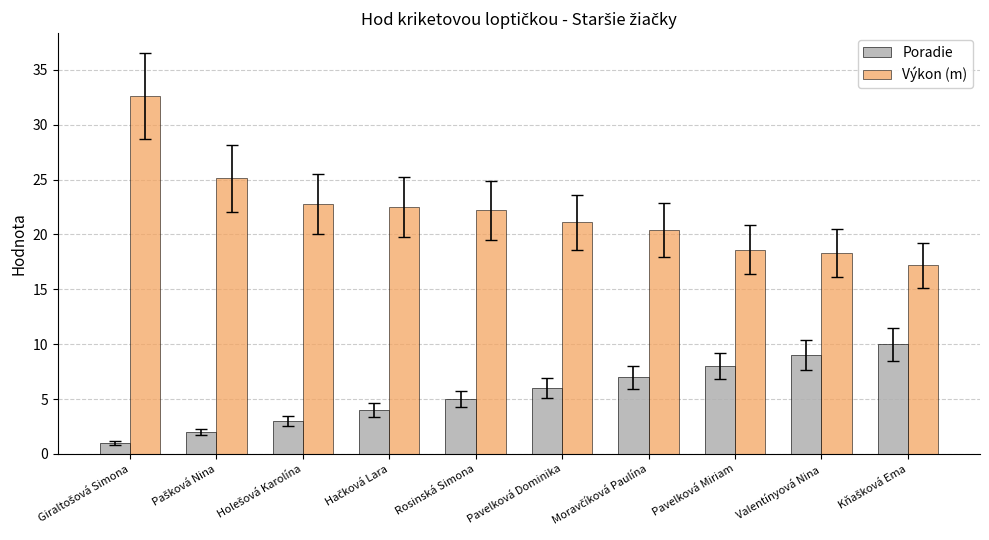

How many values in the Poradie series are below 6?

5